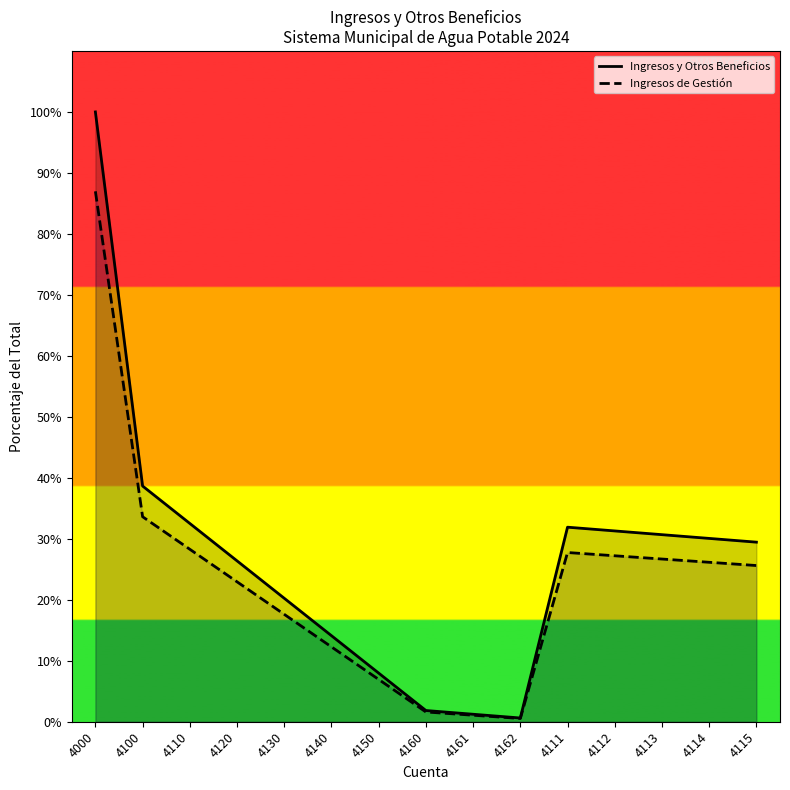

What is the value of the Ingresos y Otros Beneficios point at the 7th from the left?

8.0